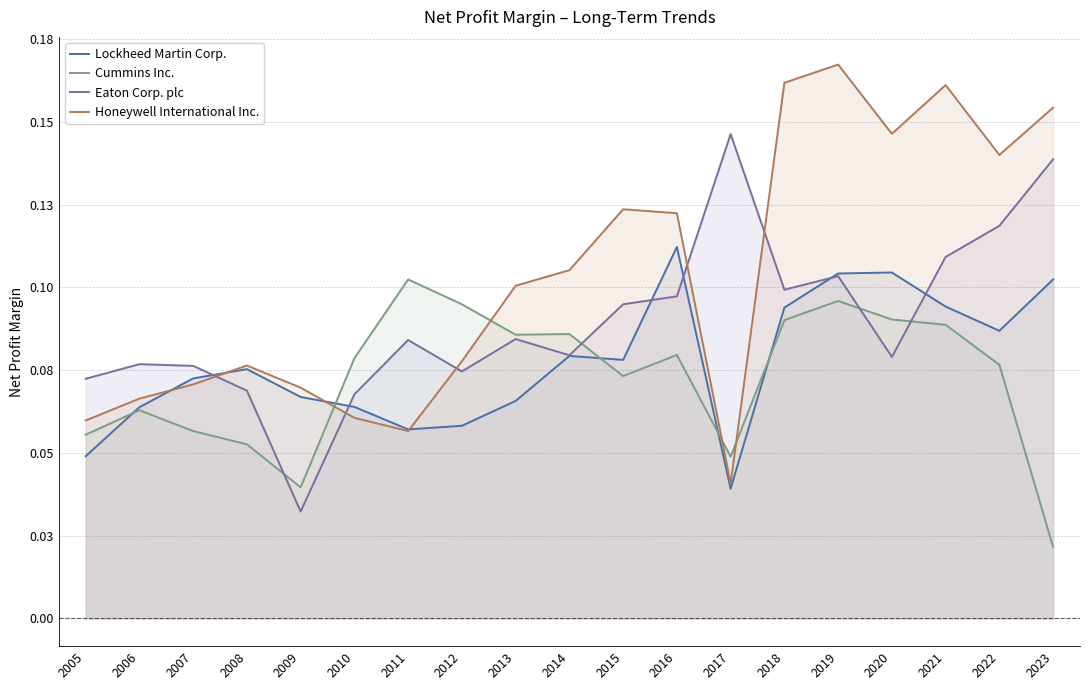

True or false: Cummins Inc. has a value of 0.1 at 2012.

False